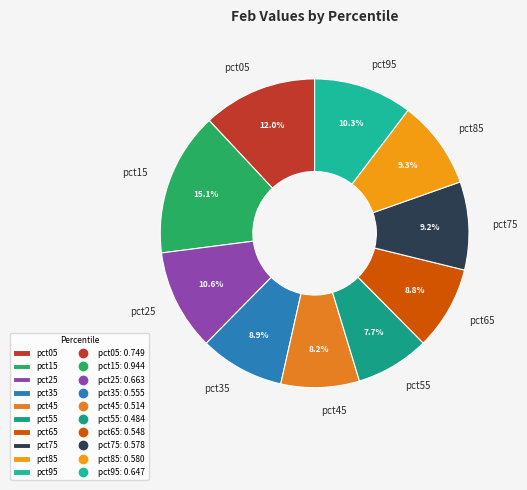

True or false: pct55 accounts for 14% of the total.

False